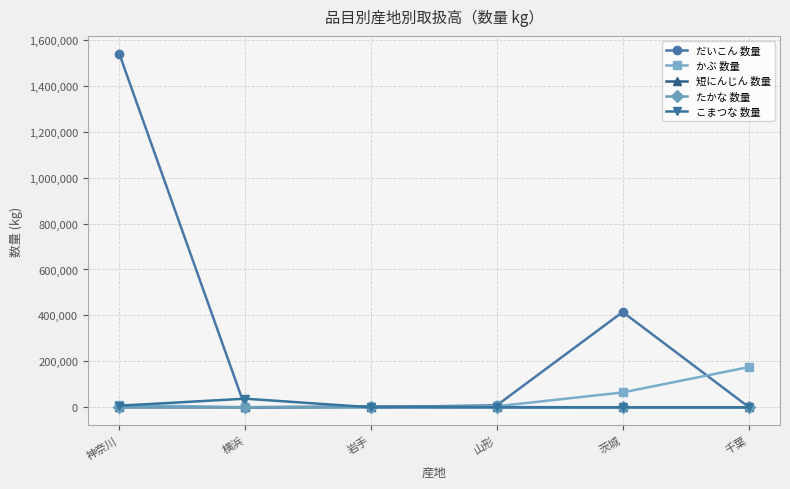

Which series has the widest spread of values?

だいこん 数量